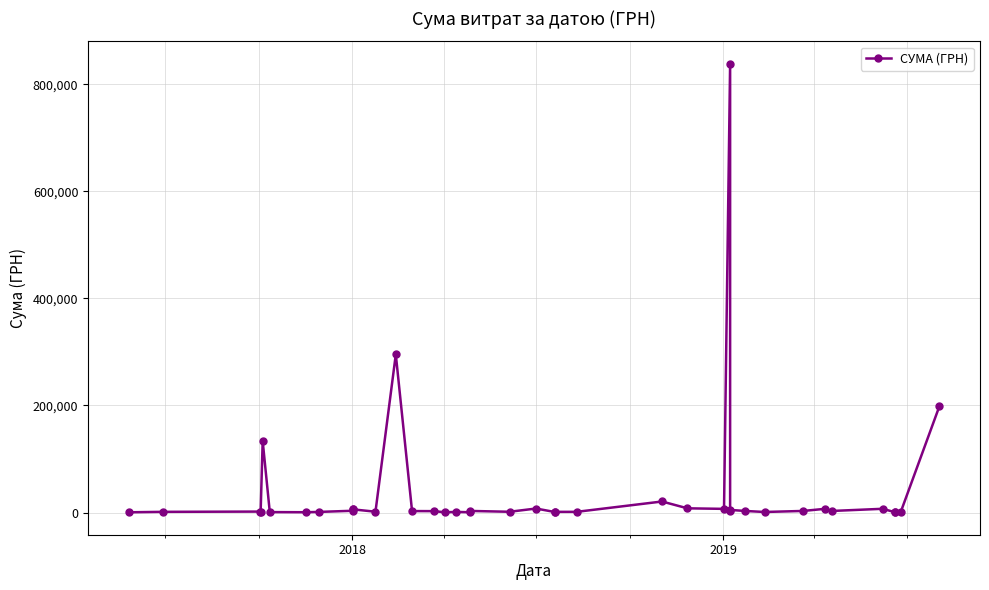

Count the number of categories in the chart.

40